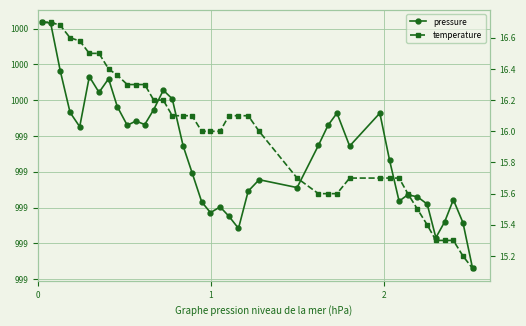

What is the average value of the pressure series?

999.9